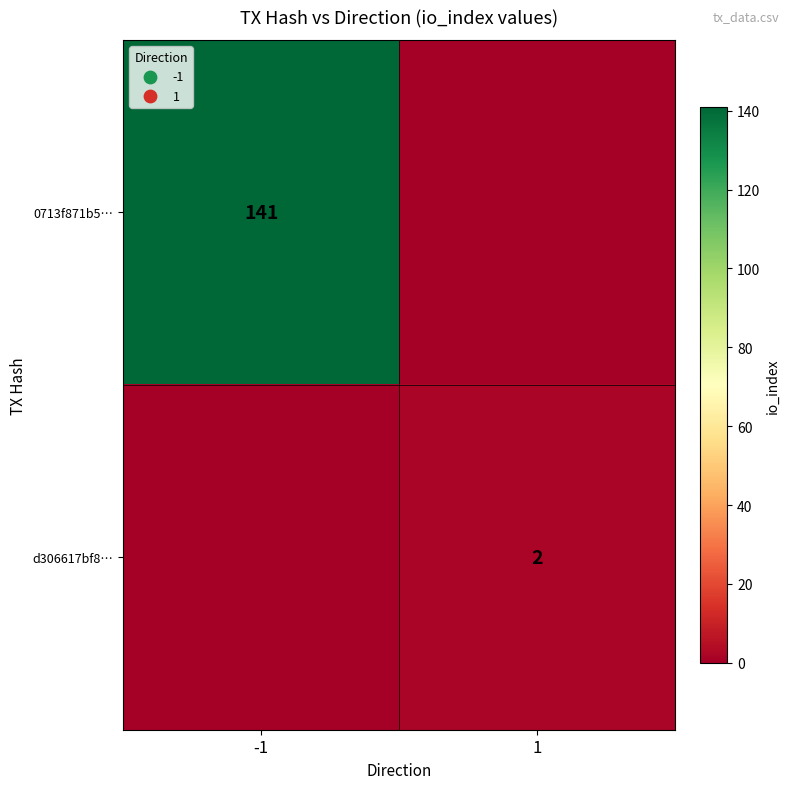

True or false: 0713f871b5… has a value of 141 at -1.

True